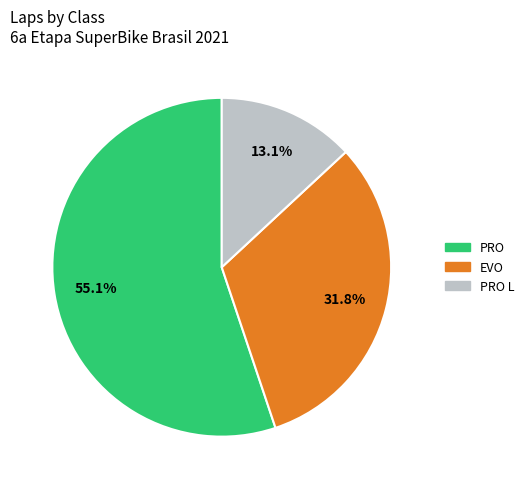

Is there a majority slice in this chart?

Yes